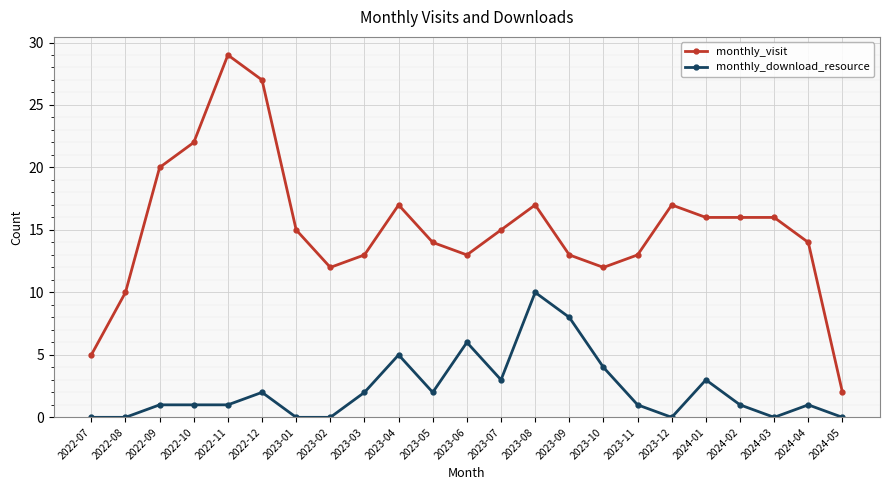

Where is the first local minimum for monthly_visit?

2023-02